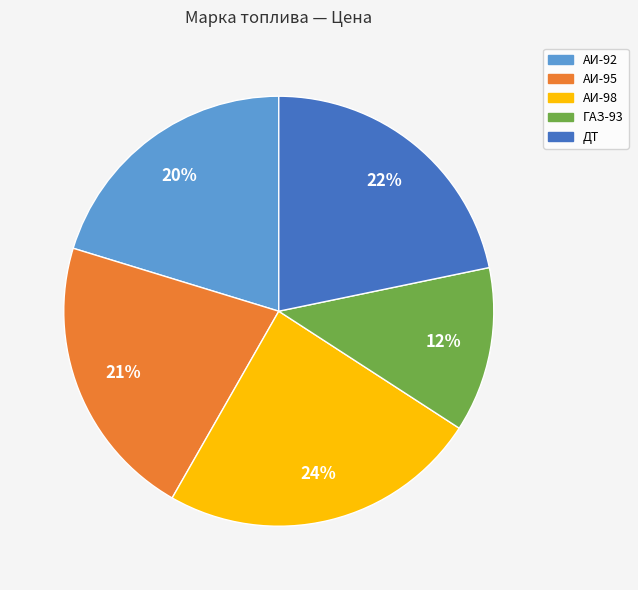

Is the sum of АИ-92 and АИ-98 greater than half?

No